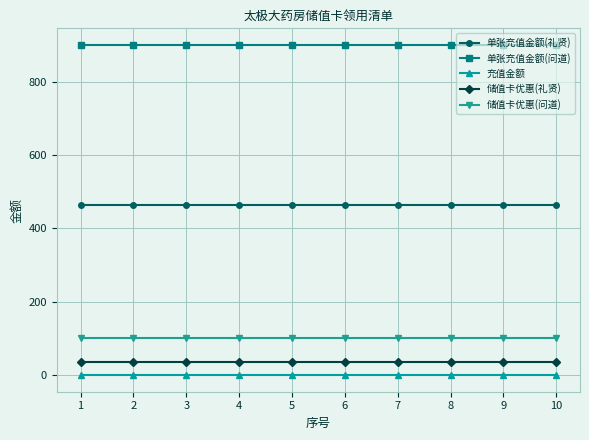

What is the value of the 储值卡优惠(问道) point at the 1st from the left?

100